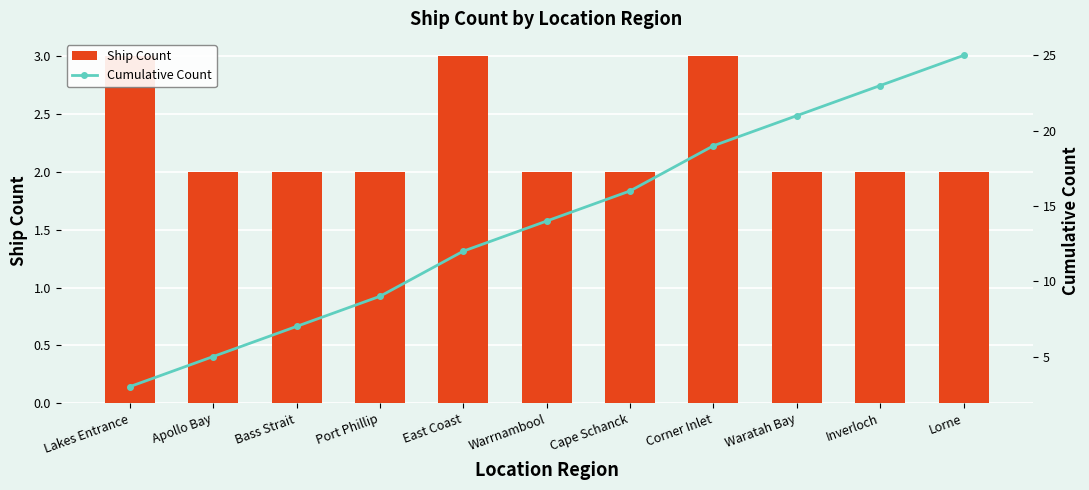

Are the bars grouped side by side (vs. stacked)?

Yes